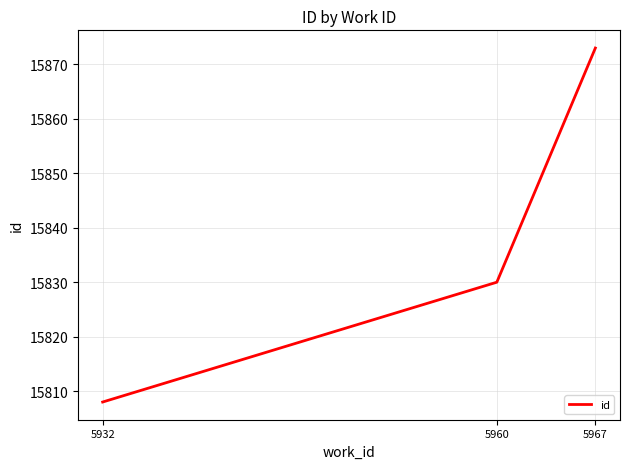

Approximately how many times larger is the value at 5932 compared to 5960?

1.0